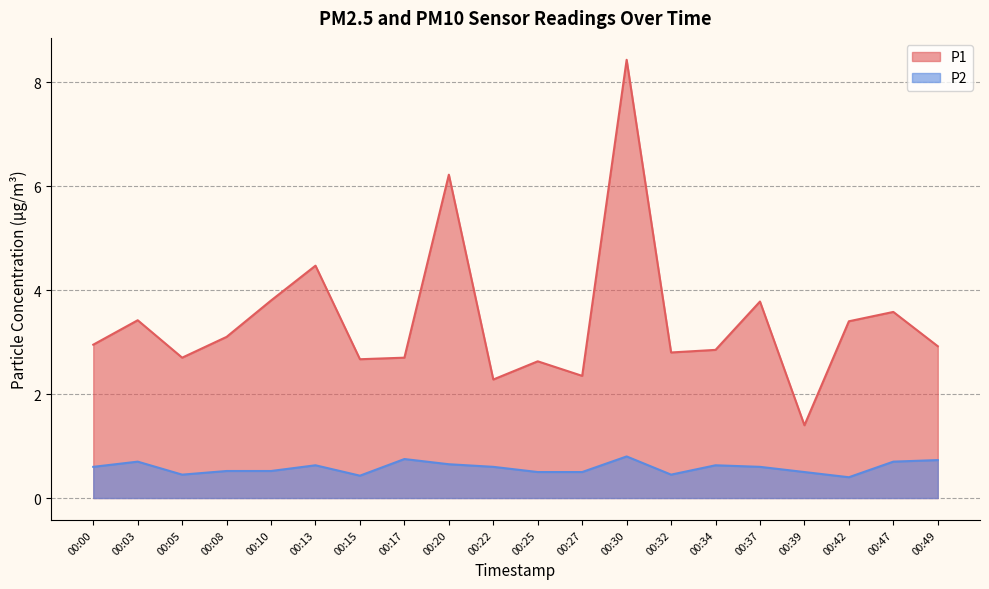

How many lines are shown in the chart?

2